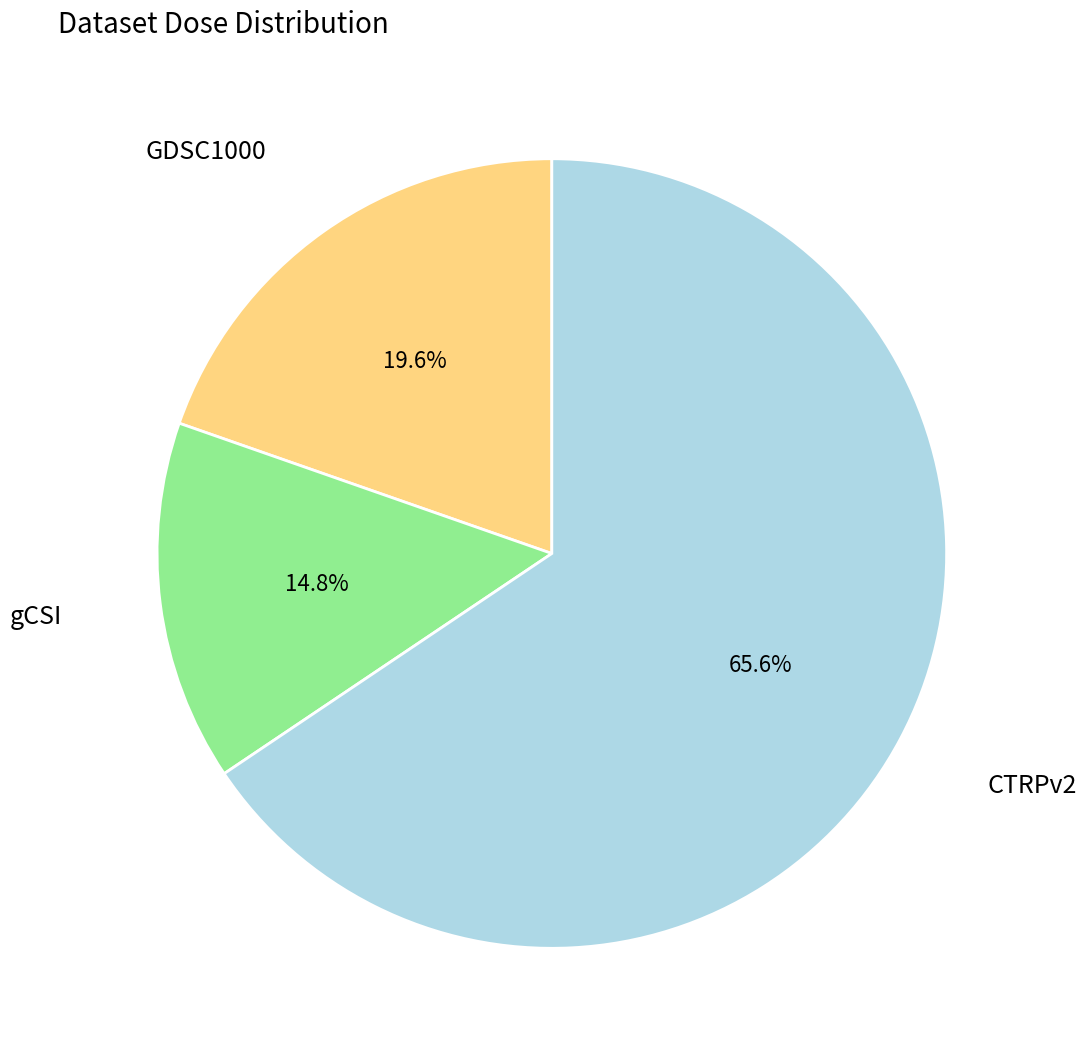

How many segments does this pie chart have?

3